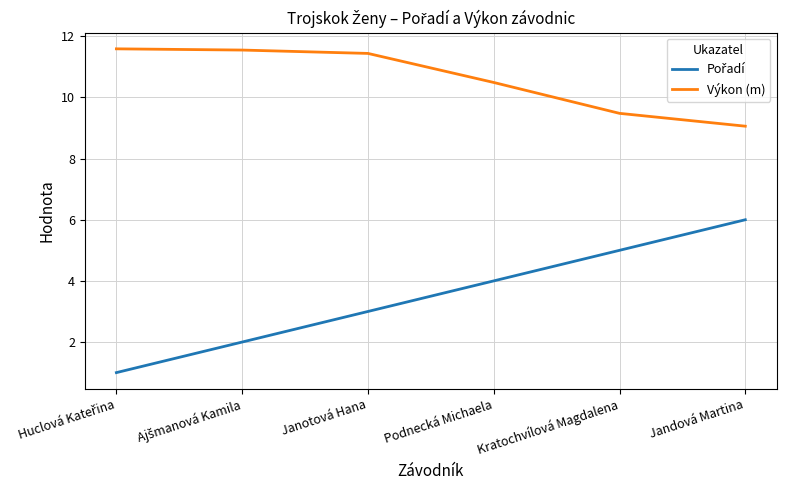

Is it true that Výkon (m) equals 9.1 at Jandová Martina?

True